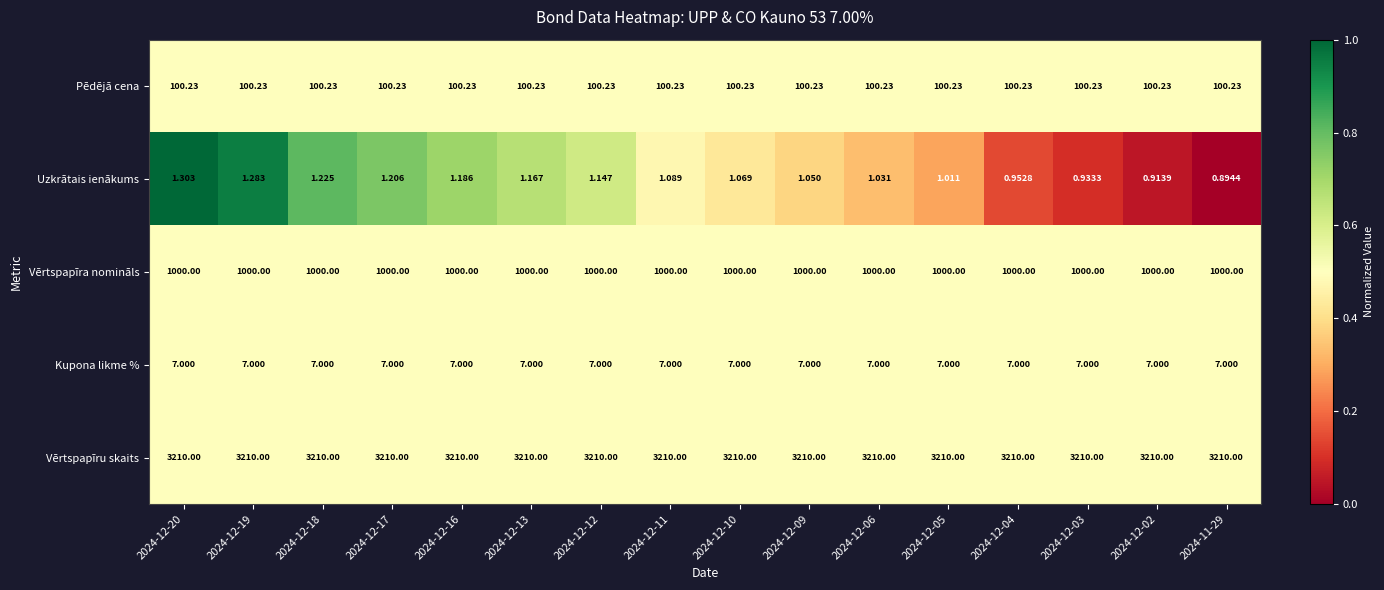

Which series changed the most between 2024-12-19 and 2024-12-06?

Uzkrātais ienākums